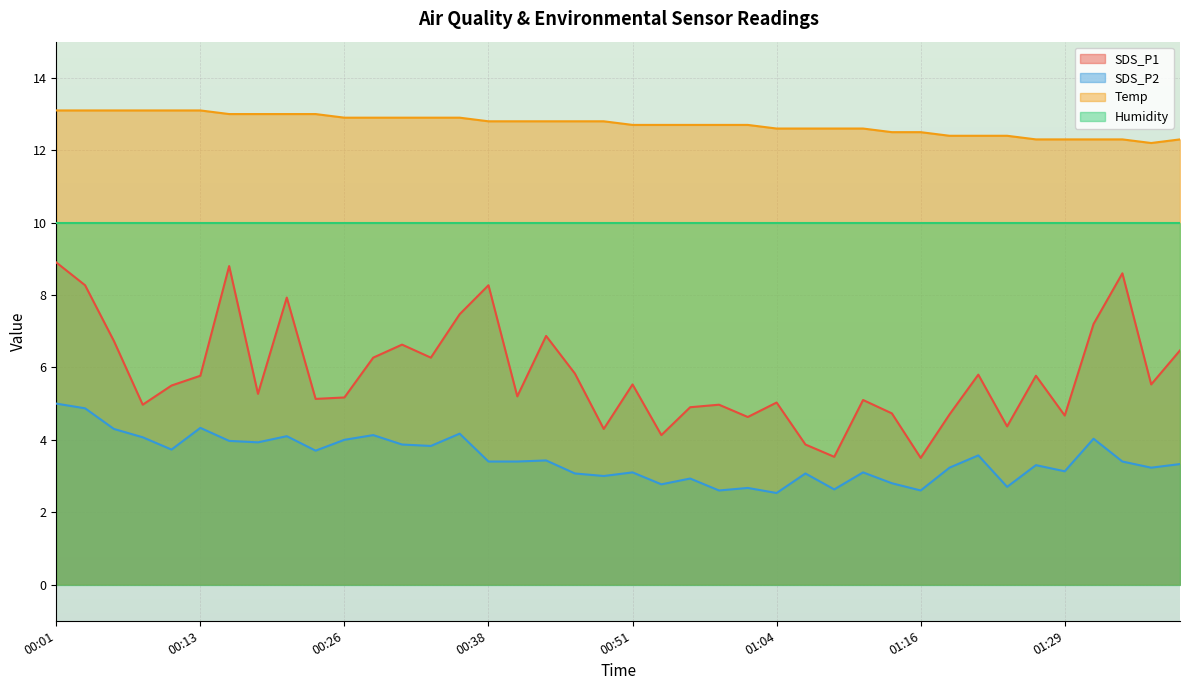

At which label does SDS_P1 first exceed 5?

00:01